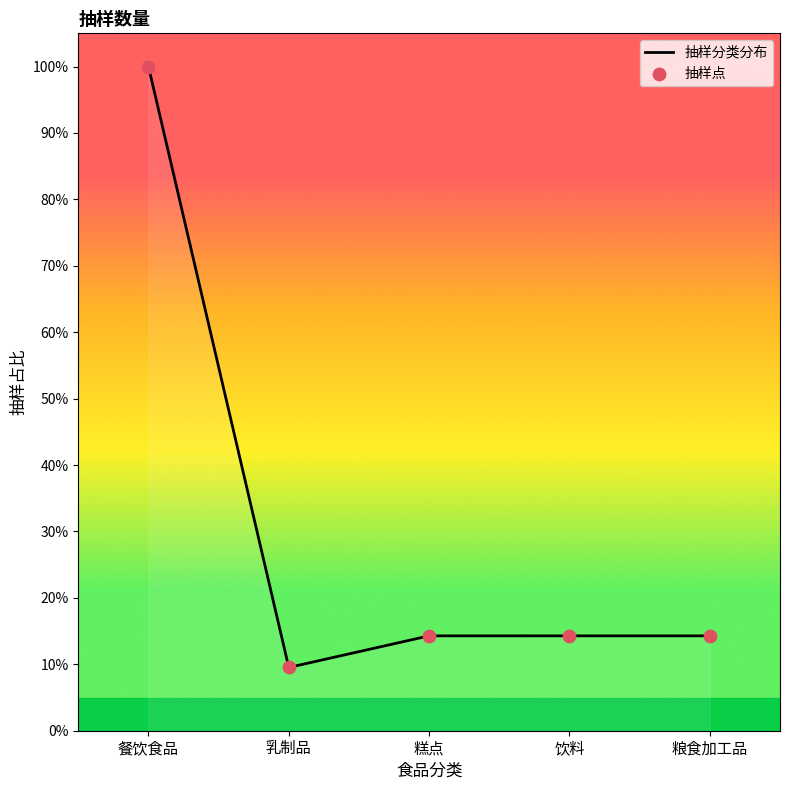

Approximately how many times larger is the value at 粮食加工品 compared to 饮料?

1.0